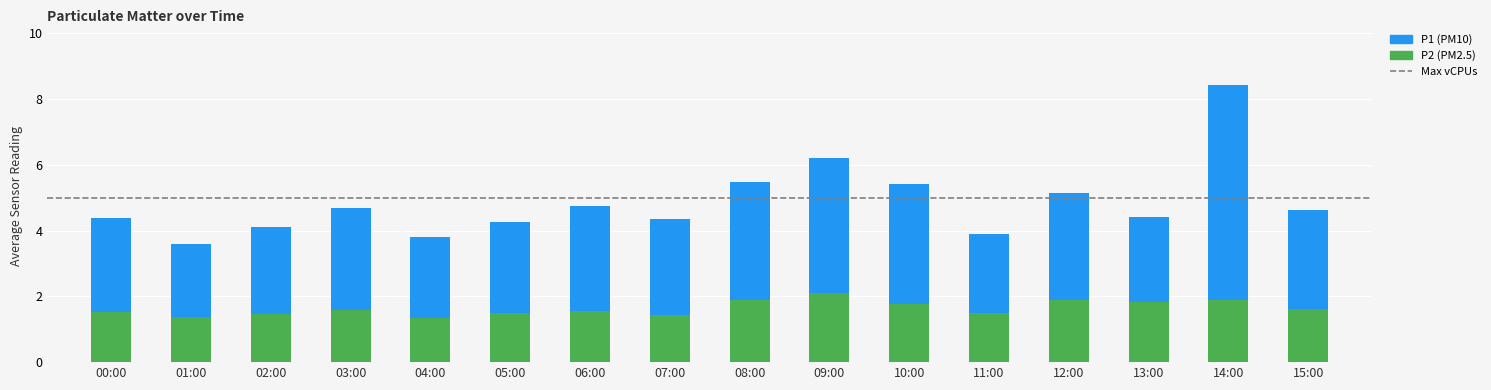

At which category is the sum across all series the highest?

14:00